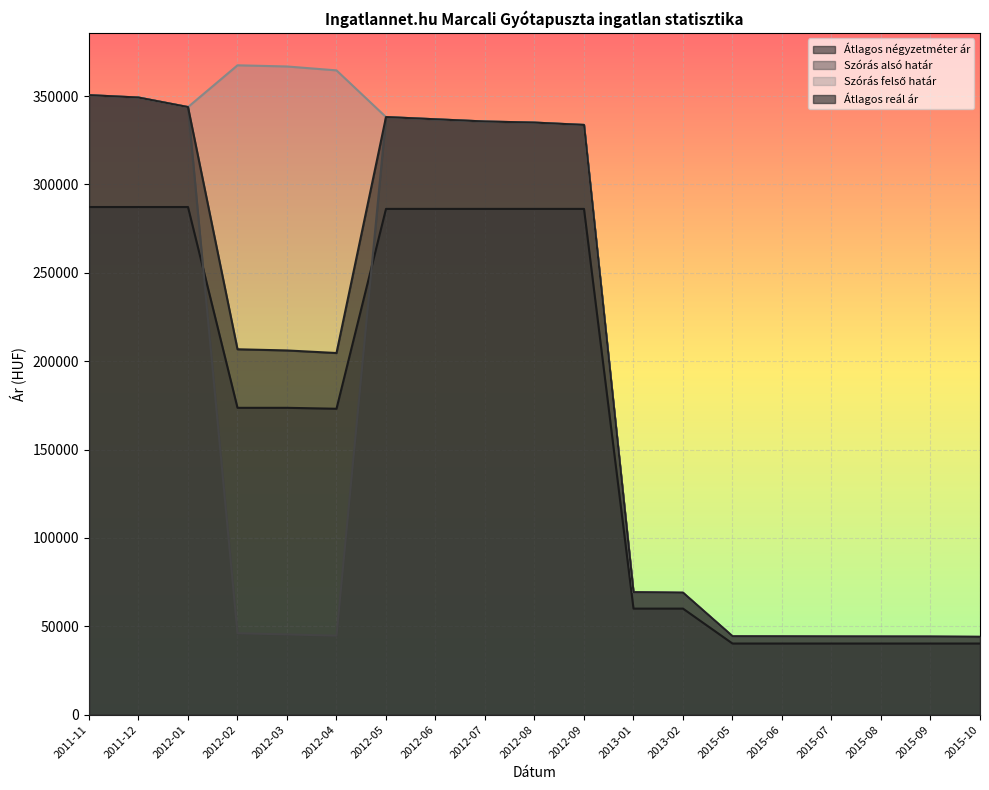

True or false: Szórás felső határ has more than 2 interior local peaks.

False